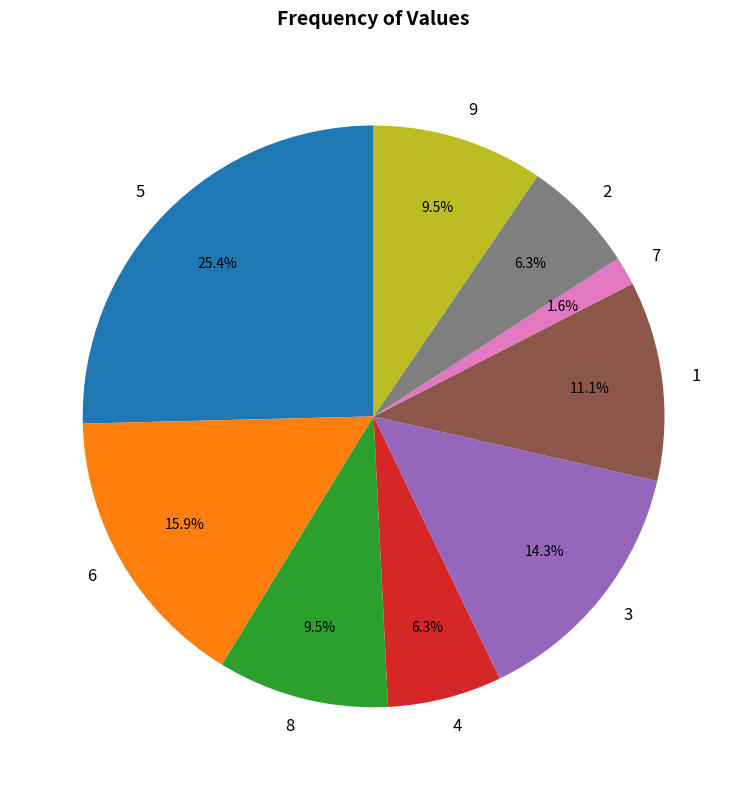

Does 2 account for over 50% of the chart?

No